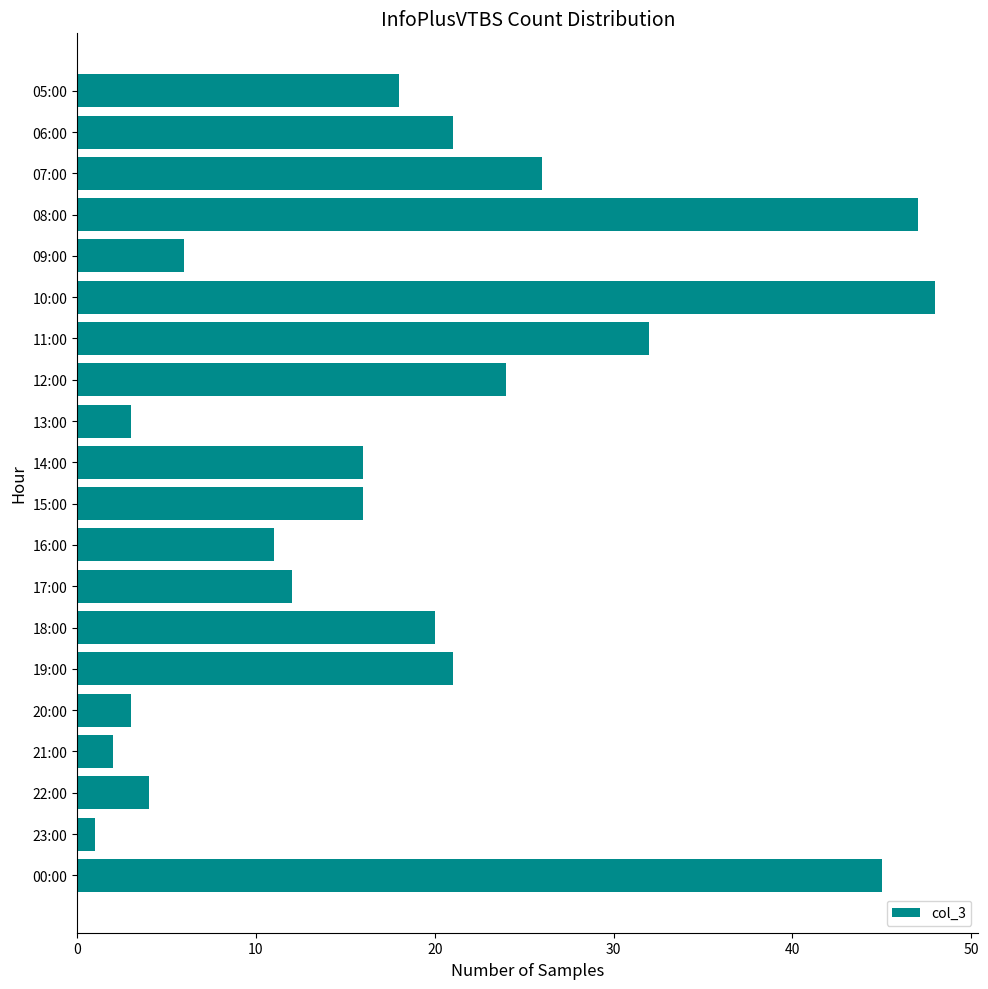

What is the value of the 10th bar from the top?

16